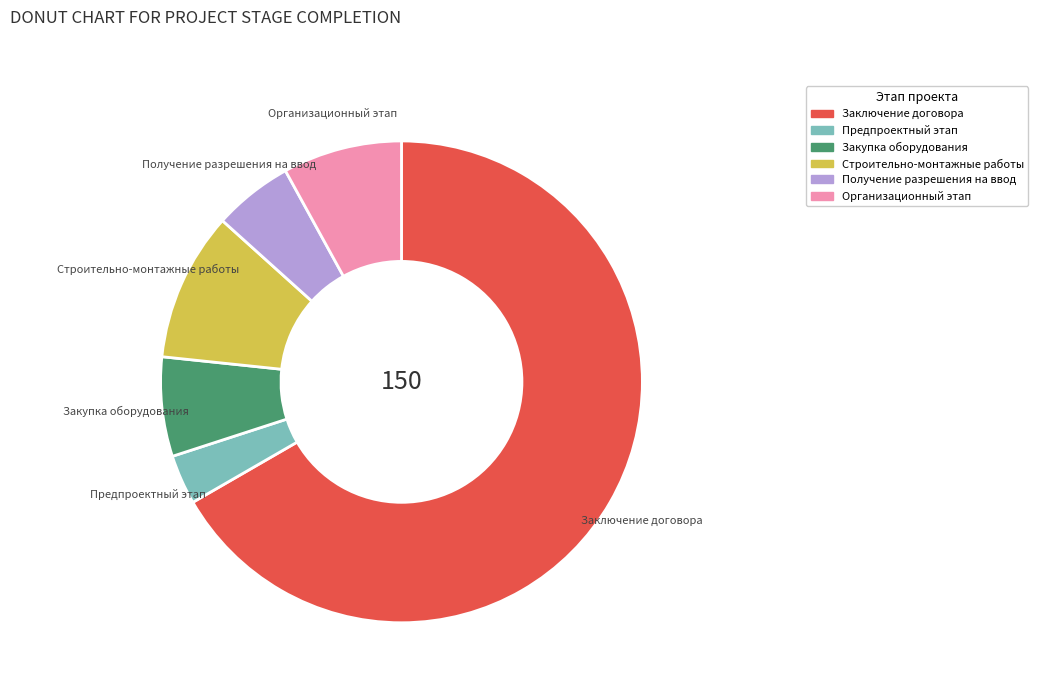

What is the largest slice in the pie chart?

Заключение договора